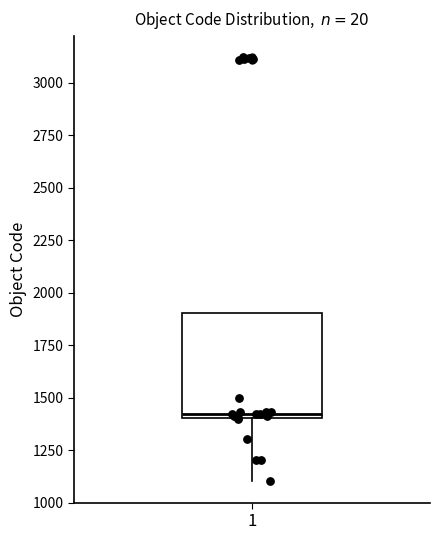

Where is the lower edge of the box at x = 1 on the y-axis? The values are not printed on the chart, so give them approximately, as read against the axis.

1400